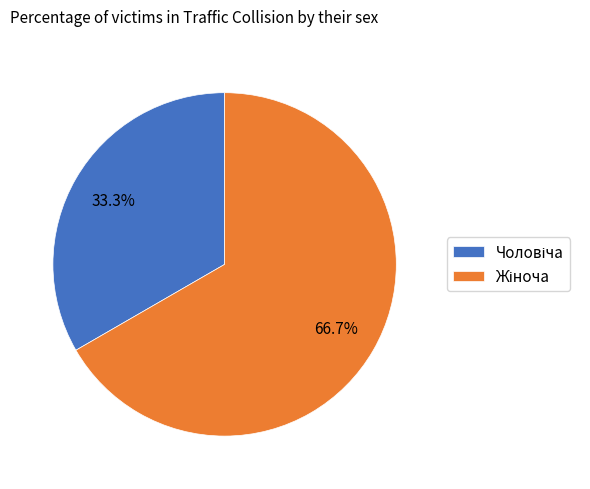

Does any single category account for the majority?

Yes